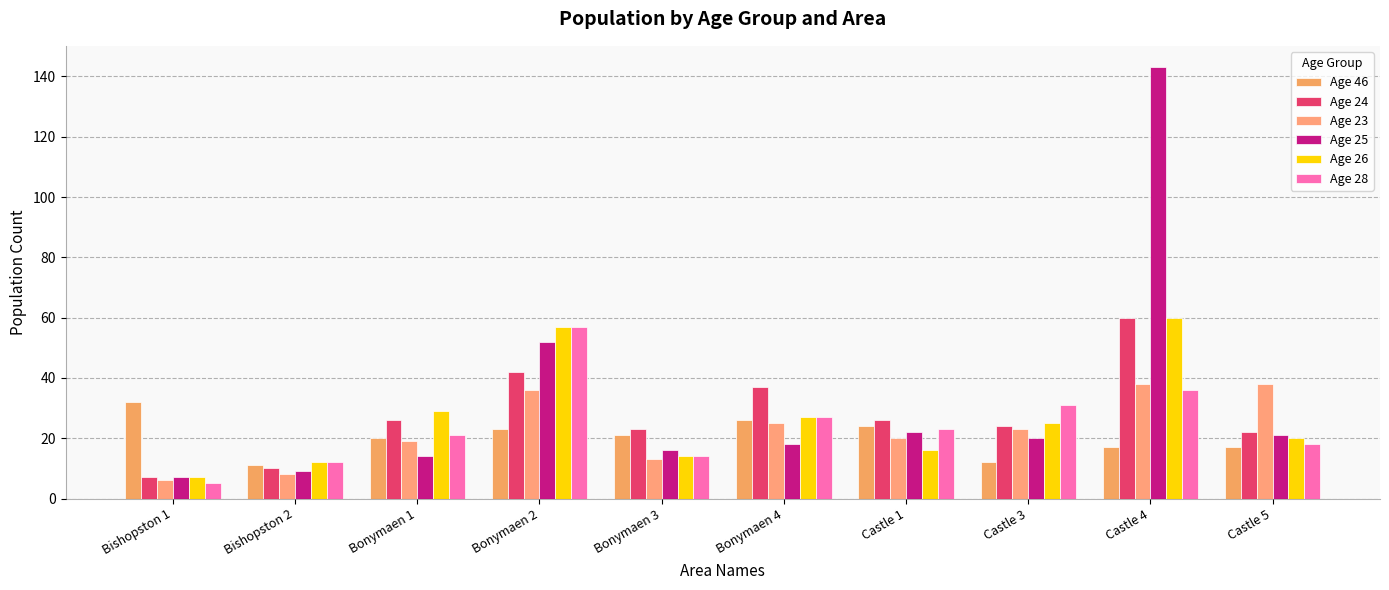

What is the difference between the Age 26 values at Bonymaen 1 and Bishopston 2?

17